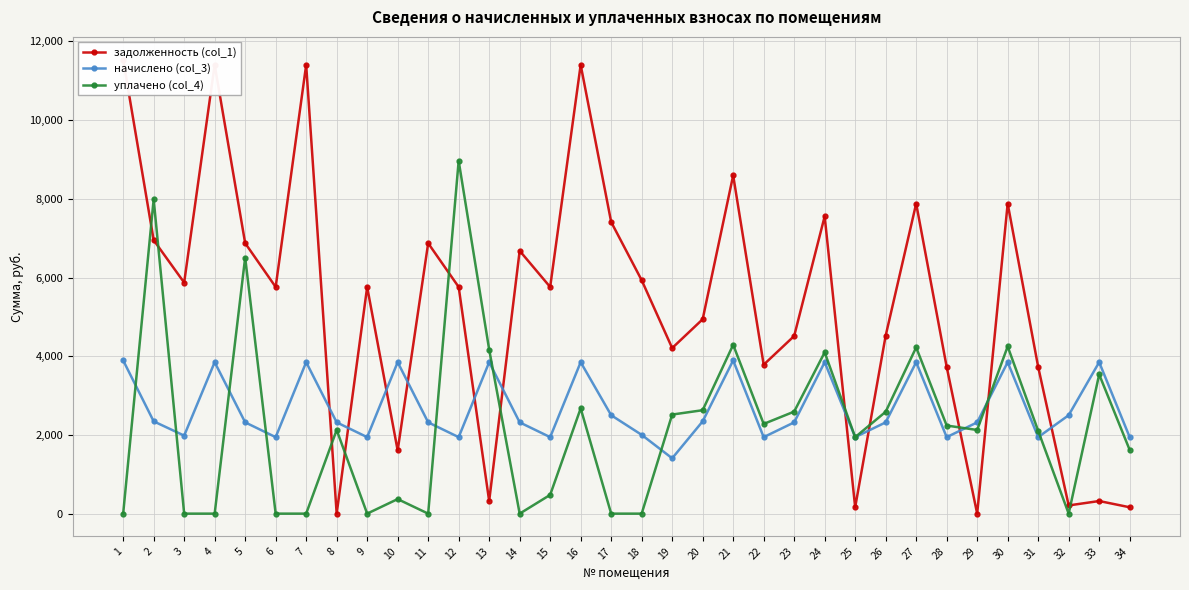

In уплачено (col_4), how many points are higher than both neighbors (excluding endpoints)?

11